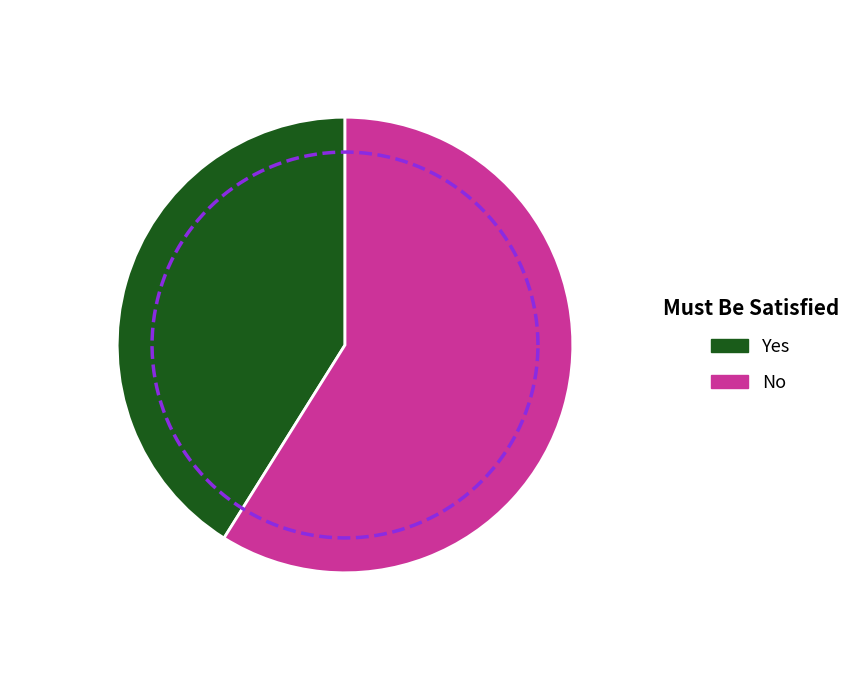

To the nearest percent, what is the difference between the largest and smallest slice percentages?

18%